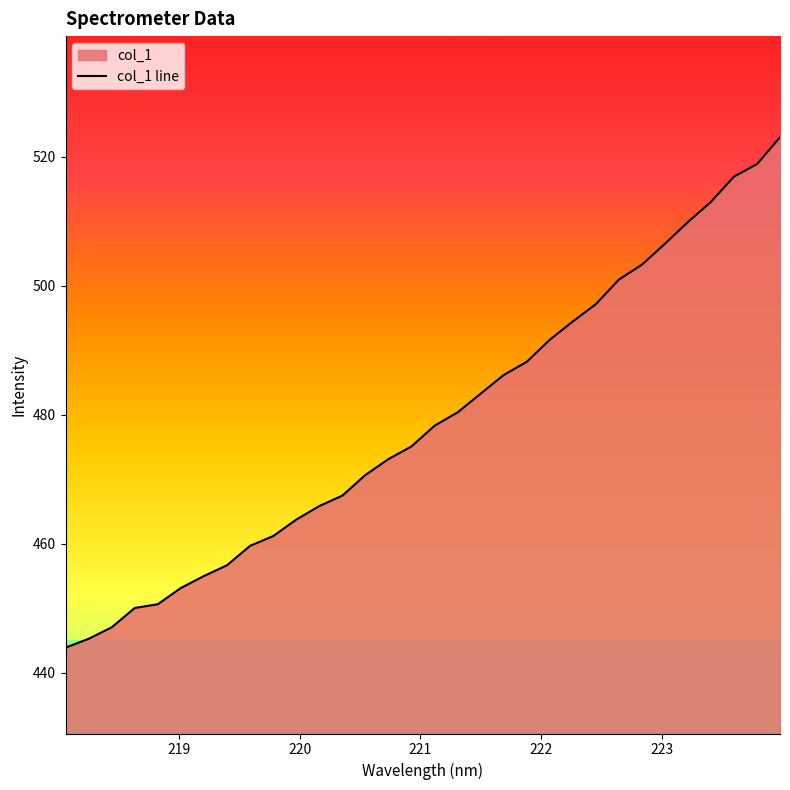

What is the value of the 23rd point from the left?

494.5